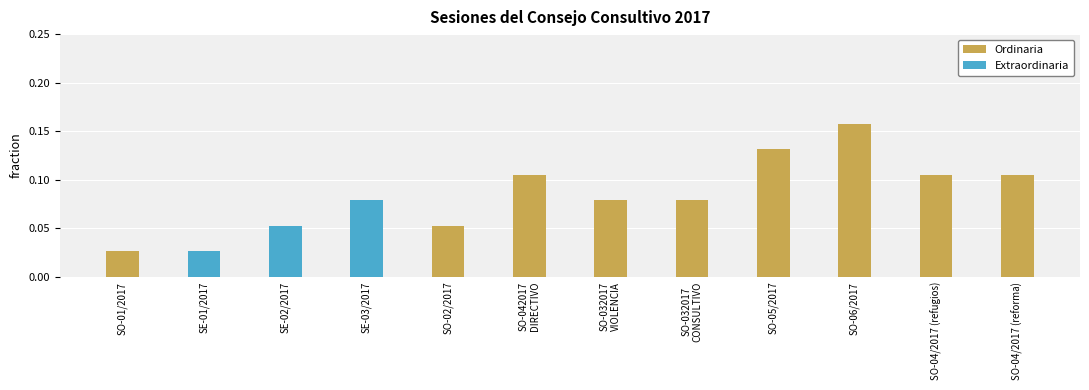

At which label does Ordinaria reach its peak?

SO-06/2017